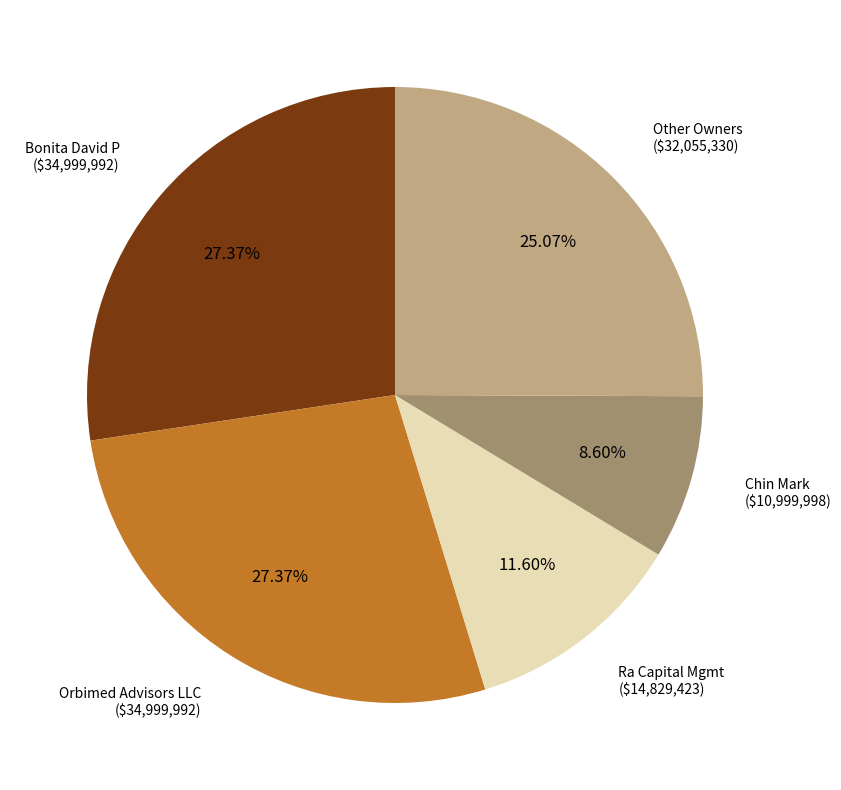

Is there a majority slice in this chart?

No